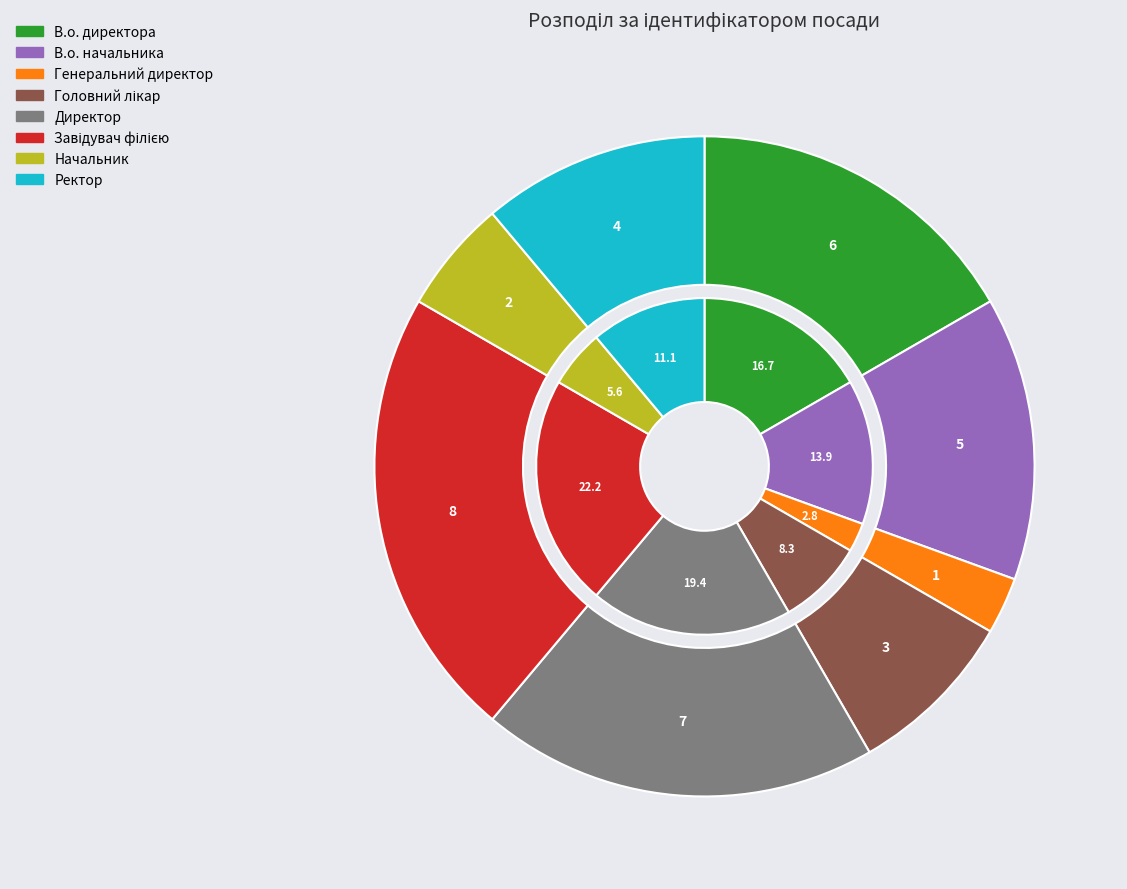

What is the ratio of the value at Завідувач філією to the value at Генеральний директор?

8.0